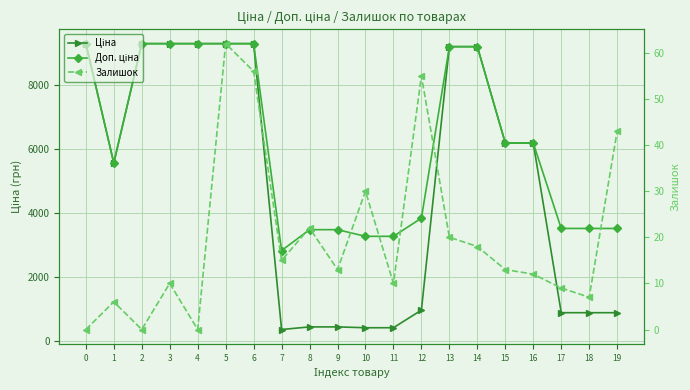

What are all the series names shown in the legend?

Ціна, Доп. ціна, Залишок